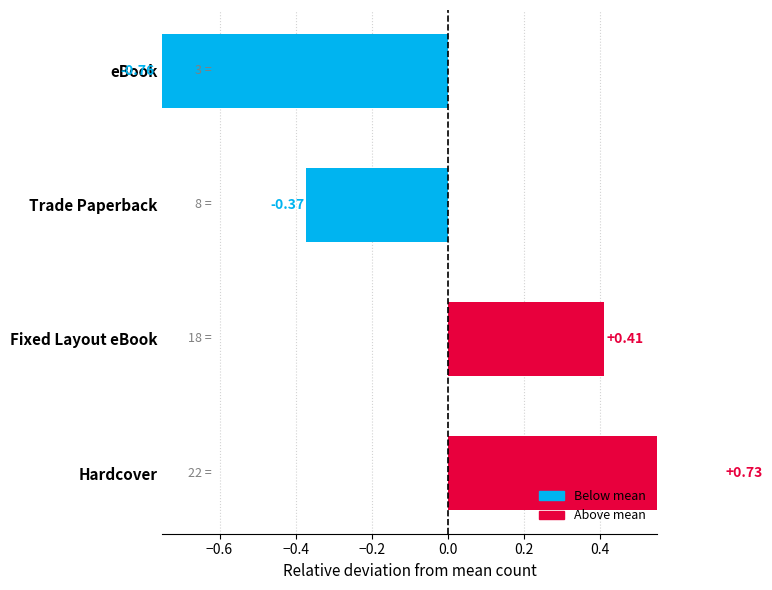

Does the chart contain any negative values?

Yes